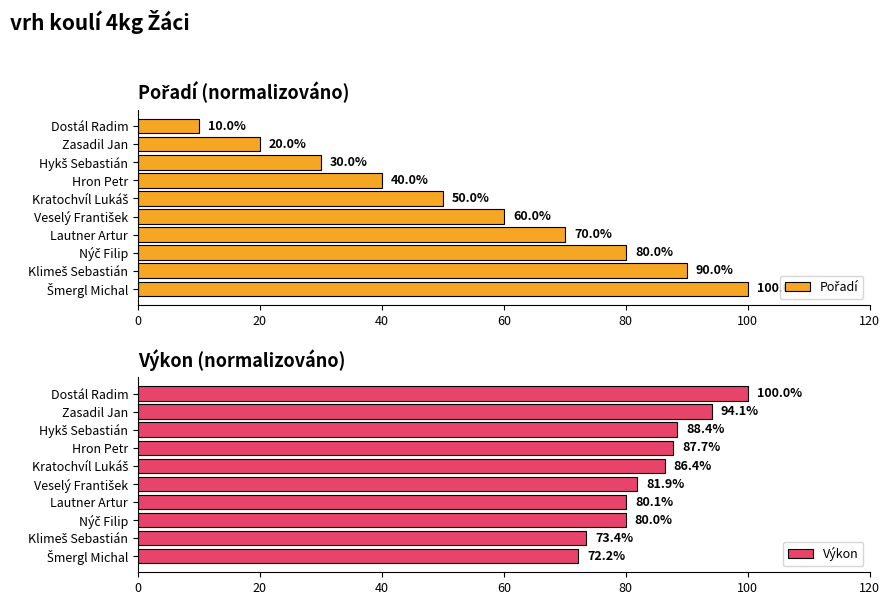

Are the bars horizontal?

Yes